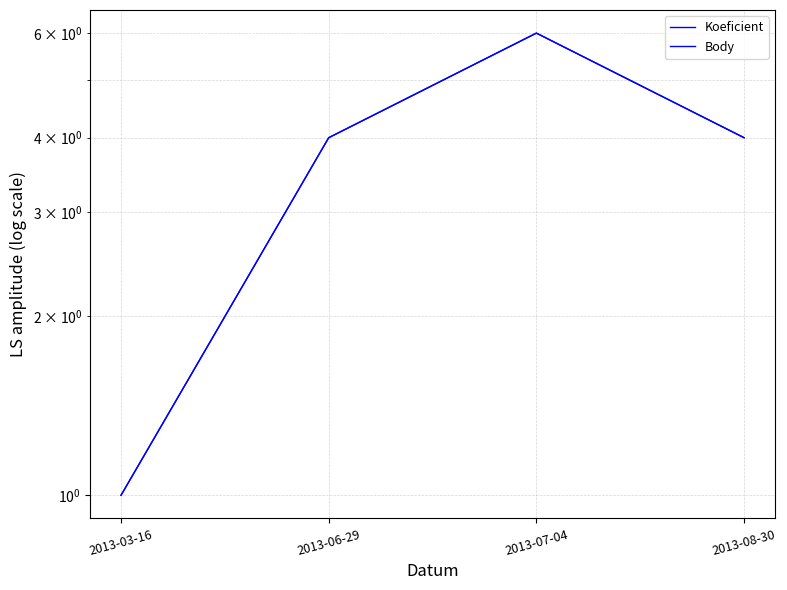

What position from the right is 2013-07-04?

2